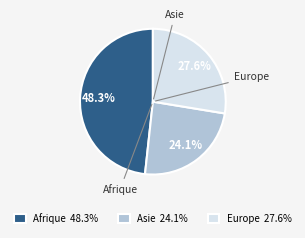

Count the number of slices in the pie.

3